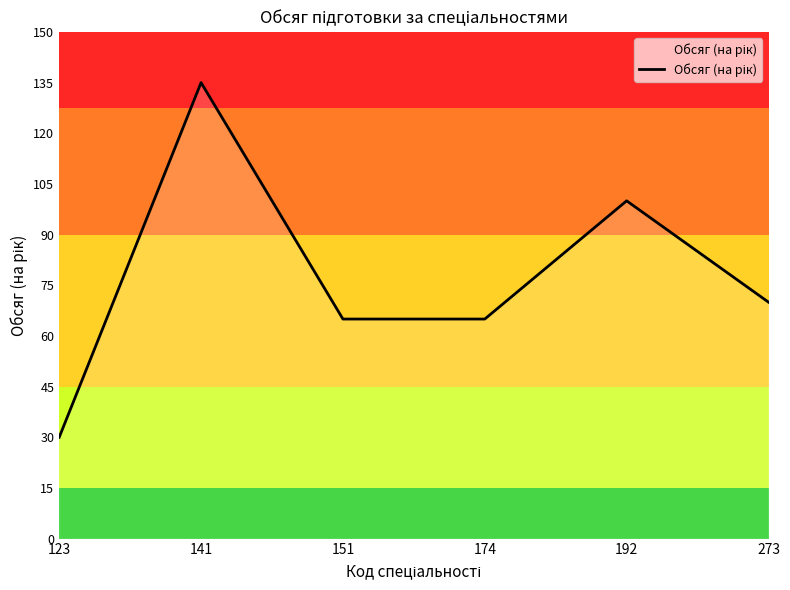

How many series are shown in this chart?

1